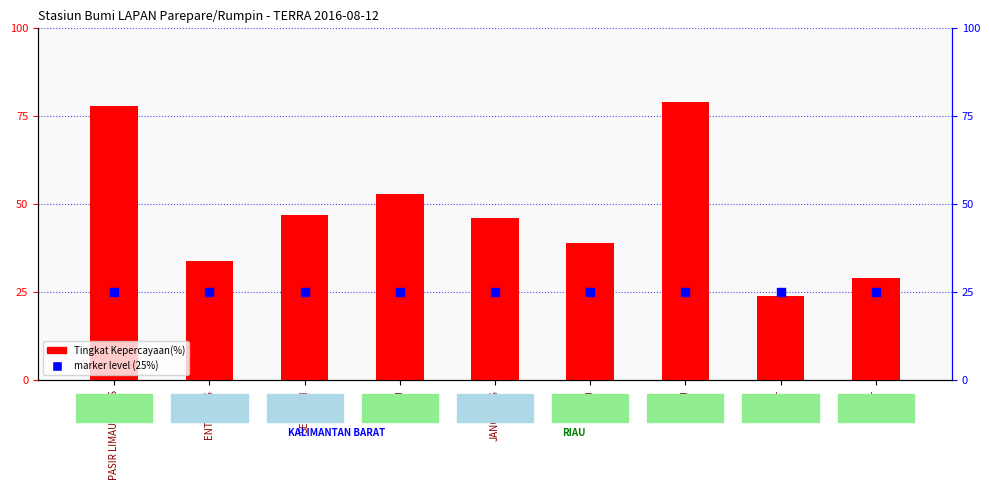

At how many categories does at least one series exceed 42?

5